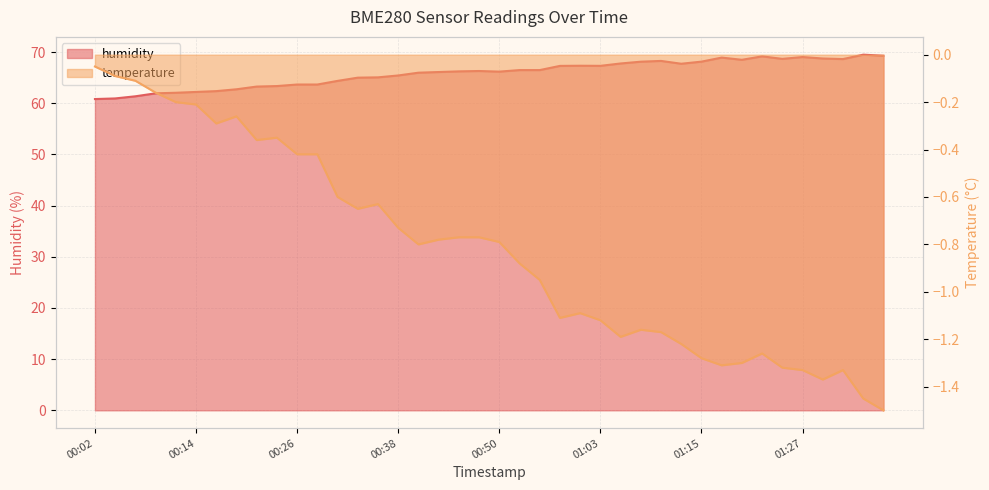

Reading left to right, what are all the values shown in this chart?

humidity: 60.8	60.9	61.4	61.9	62.0	62.2	62.4	62.7	63.2	63.4	63.6	63.6	64.4	65.0	65.0	65.4	66.0	66.1	66.2	66.3	66.2	66.5	66.5	67.3	67.3	67.3	67.8	68.1	68.3	67.7	68.1	68.9	68.5	69.2	68.7	69.0	68.7	68.6	69.5	69.3
temperature: -0.1	-0.1	-0.1	-0.2	-0.2	-0.2	-0.3	-0.3	-0.4	-0.3	-0.4	-0.4	-0.6	-0.7	-0.6	-0.7	-0.8	-0.8	-0.8	-0.8	-0.8	-0.9	-0.9	-1.1	-1.1	-1.1	-1.2	-1.2	-1.2	-1.2	-1.3	-1.3	-1.3	-1.3	-1.3	-1.3	-1.4	-1.3	-1.4	-1.5